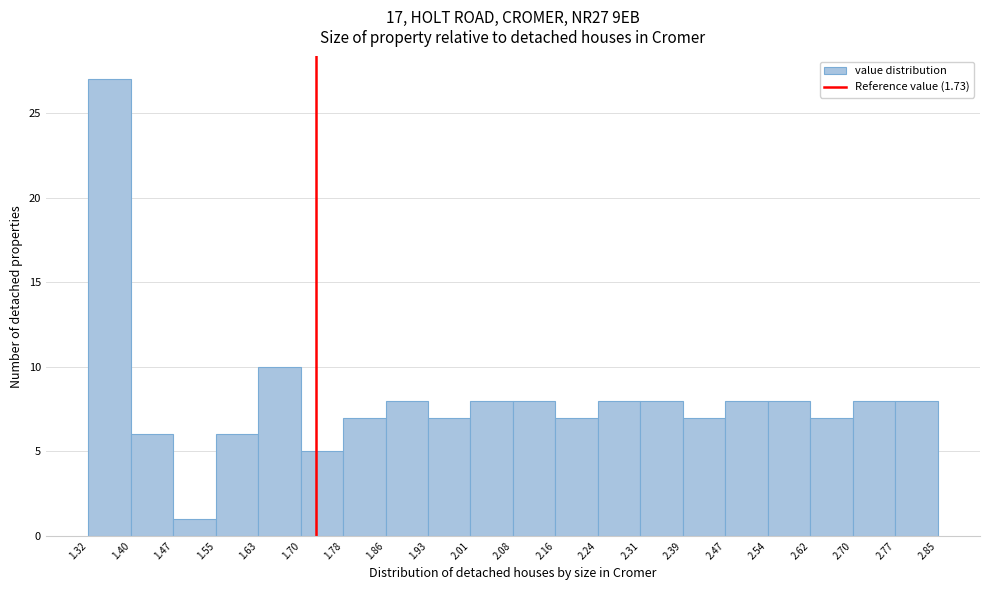

Over which range of the x-axis is the bar tallest?

1.32 to 1.40